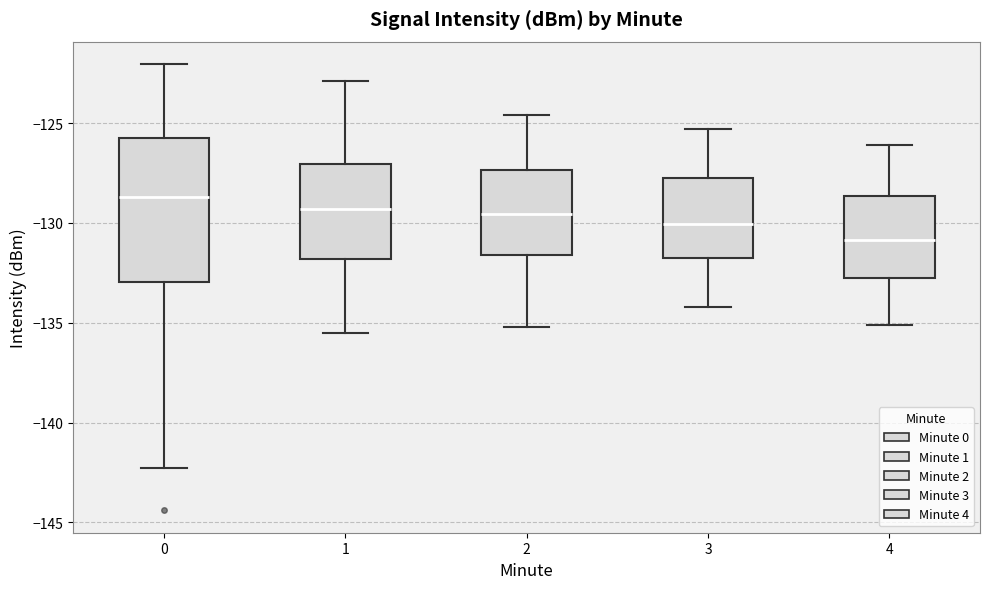

Reading left to right, read every box against the y-axis: the position of its median line, the range the box covers, and the ends of its whiskers. The values are not printed on the chart, so give them approximately, as read against the axis.

0: median -128.5, box -133.0 to -125.5, whiskers -142.5 to -122.0
1: median -129.5, box -132.0 to -127.0, whiskers -135.5 to -123.0
2: median -129.5, box -131.5 to -127.5, whiskers -135.0 to -124.5
3: median -130.0, box -131.5 to -127.5, whiskers -134.0 to -125.5
4: median -131.0, box -132.5 to -128.5, whiskers -135.0 to -126.0